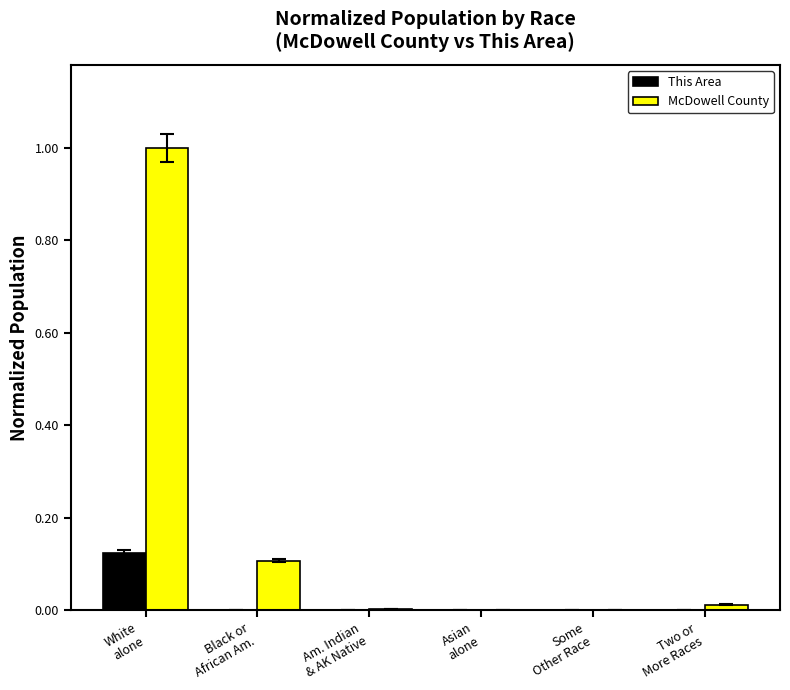

What is the sum of all McDowell County values?

1.1